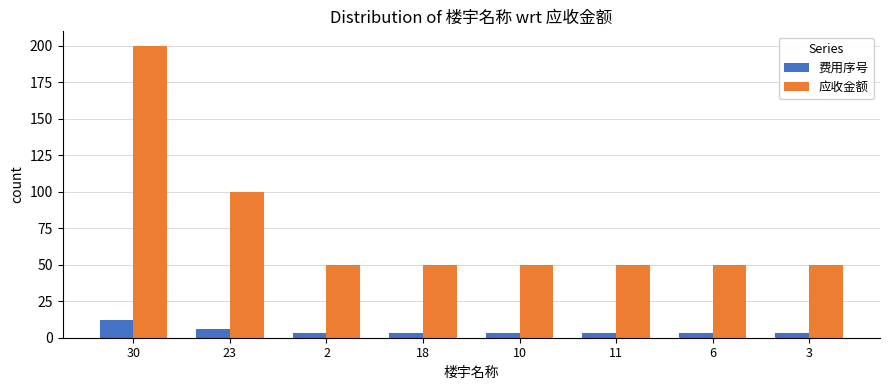

Reading left to right, what are all the values shown in this chart?

费用序号: 12	6	3	3	3	3	3	3
应收金额: 200	100	50	50	50	50	50	50